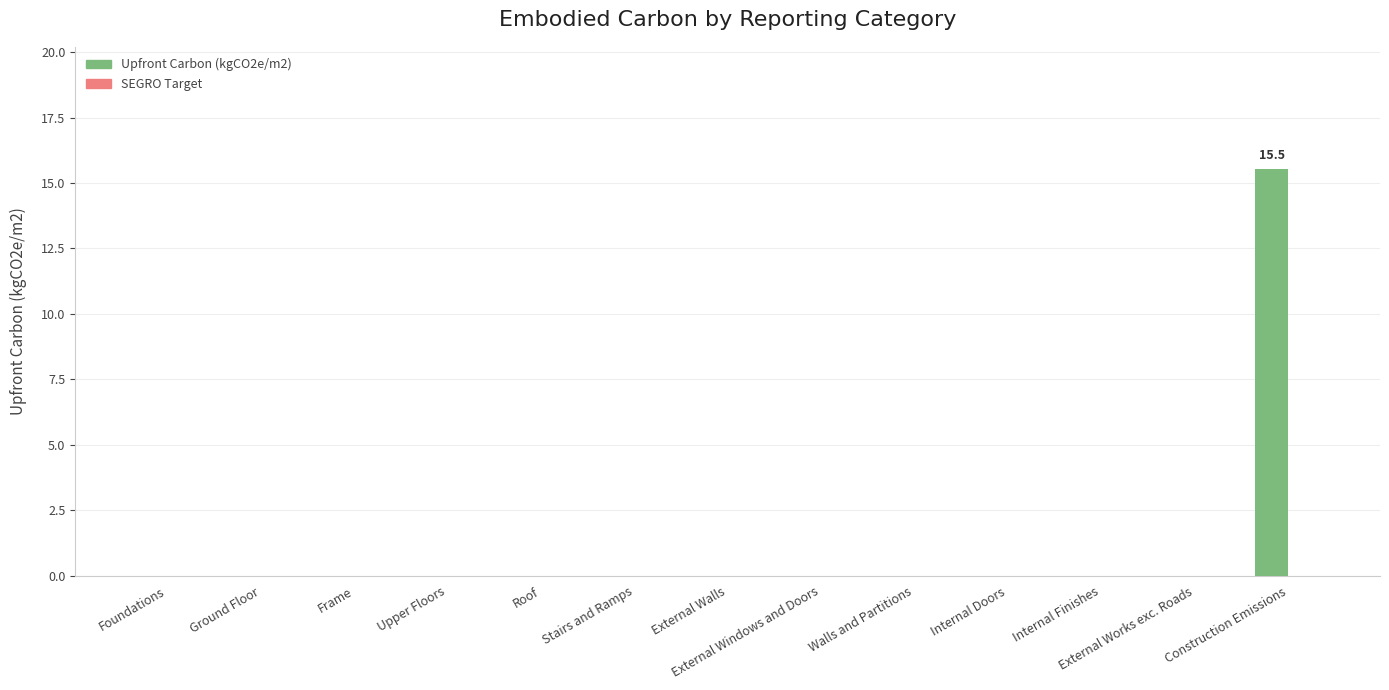

The value at Walls and Partitions is 0.0. True or false?

True